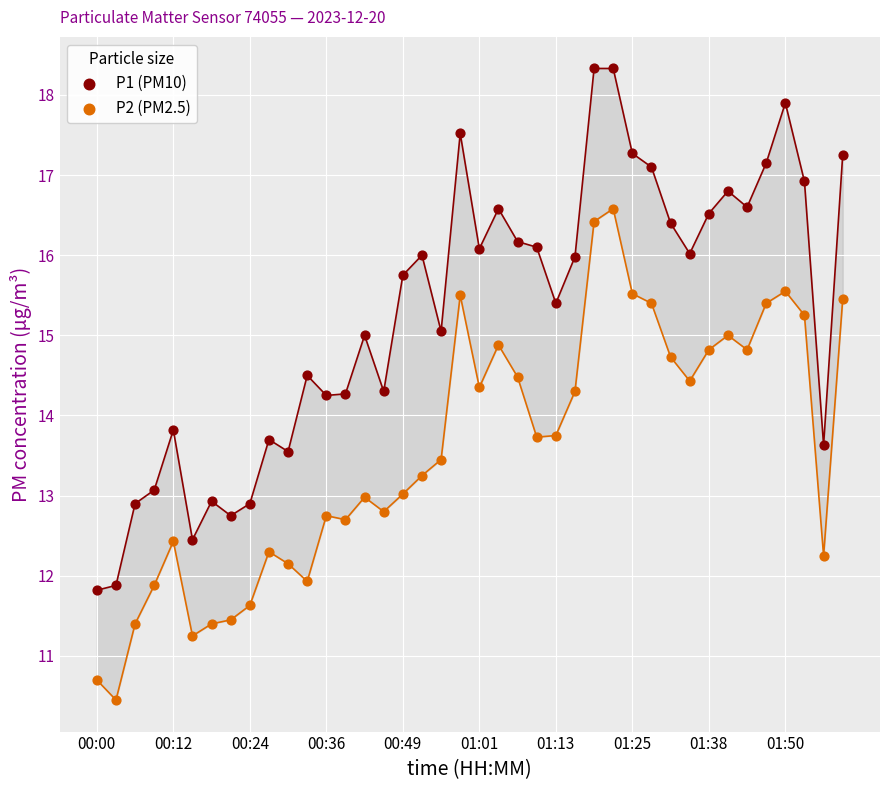

What are all the series names shown in the legend?

P1 (PM10), P2 (PM2.5)